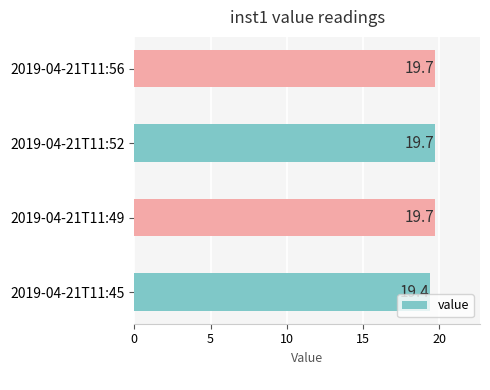

How many data points does each series have?

4